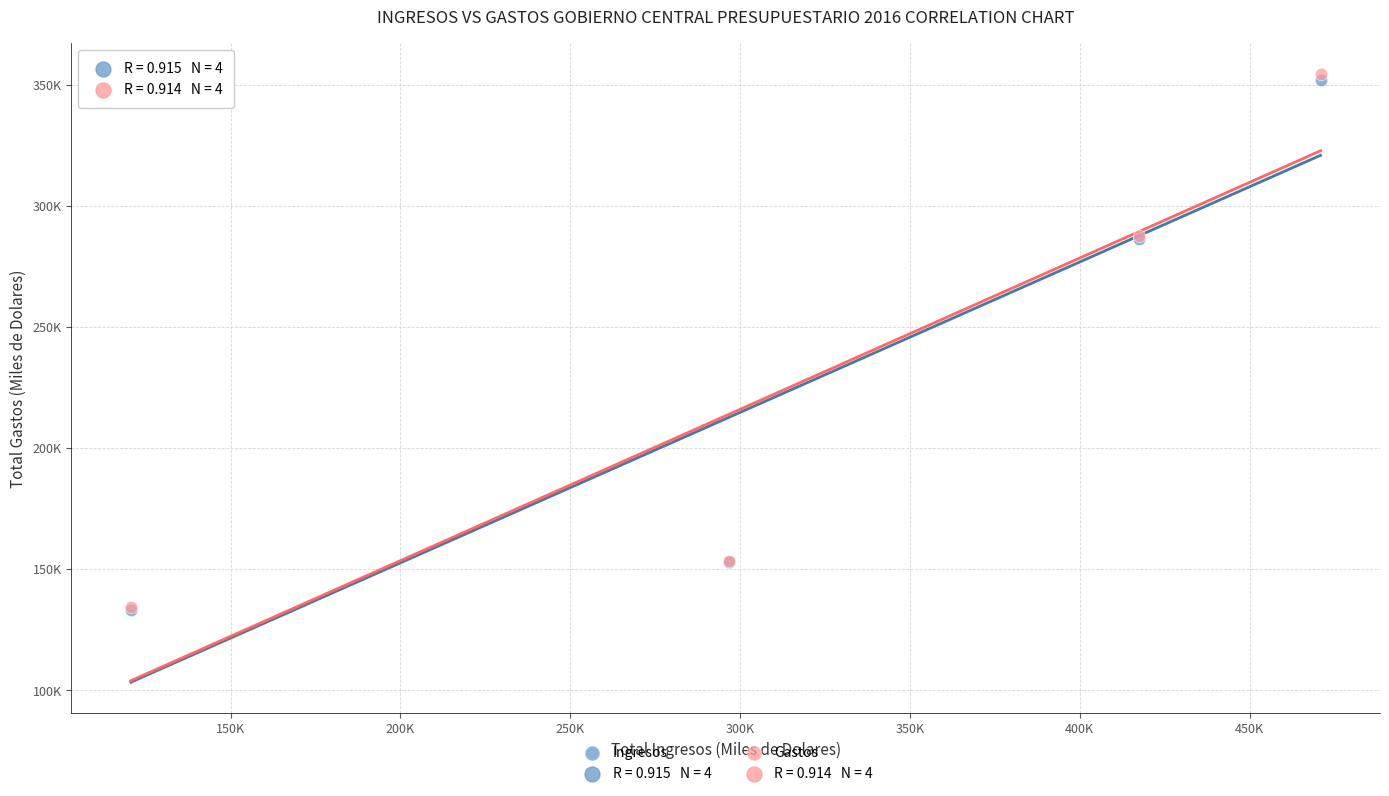

Which series has the widest spread of Y values?

Gastos